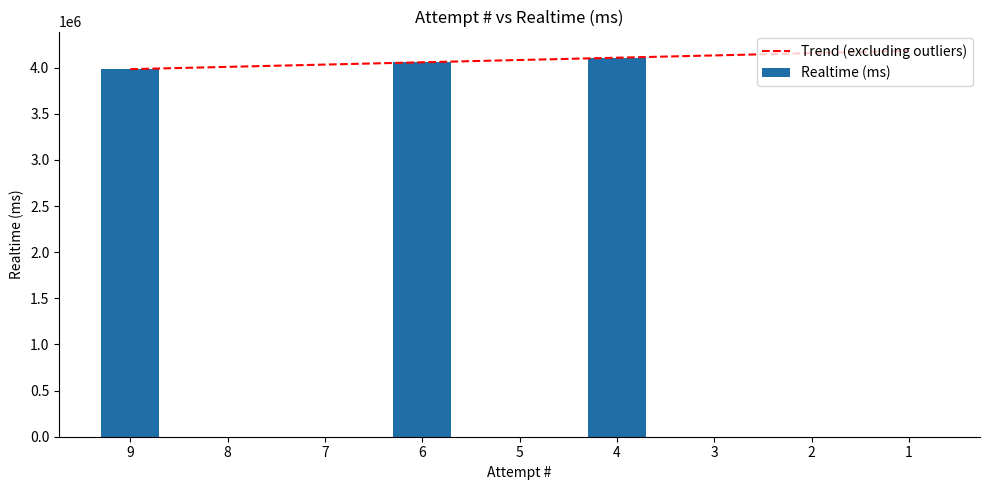

What is the difference between the second highest and minimum values?

4058517